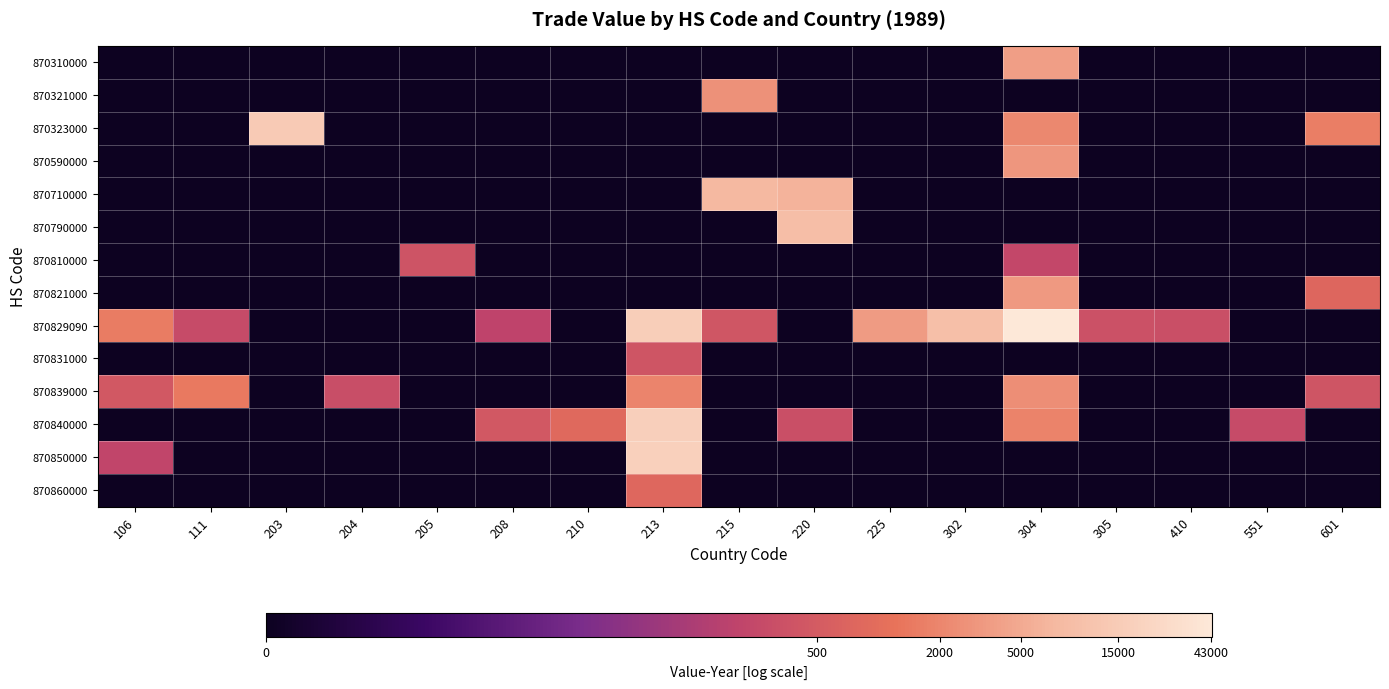

Between 111 and 305, which series saw the biggest shift?

870839000